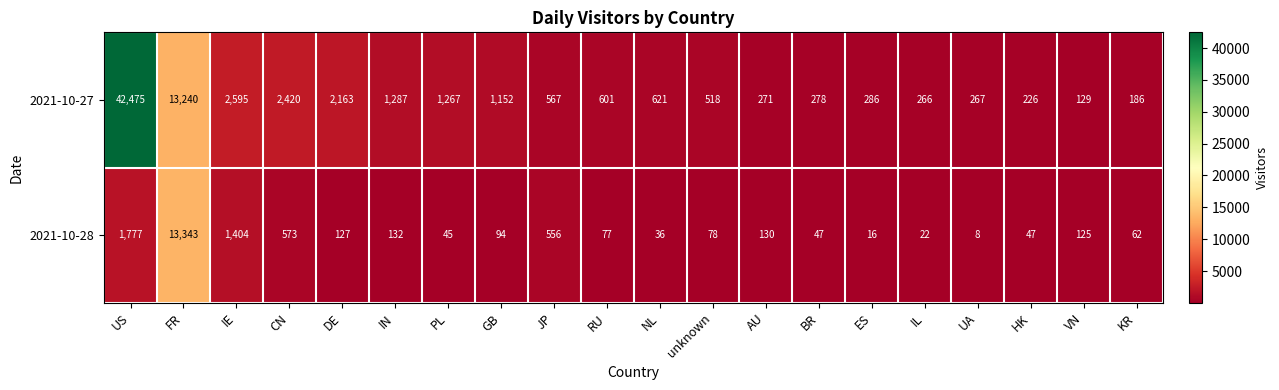

What is the difference between the highest and lowest values at GB?

1058